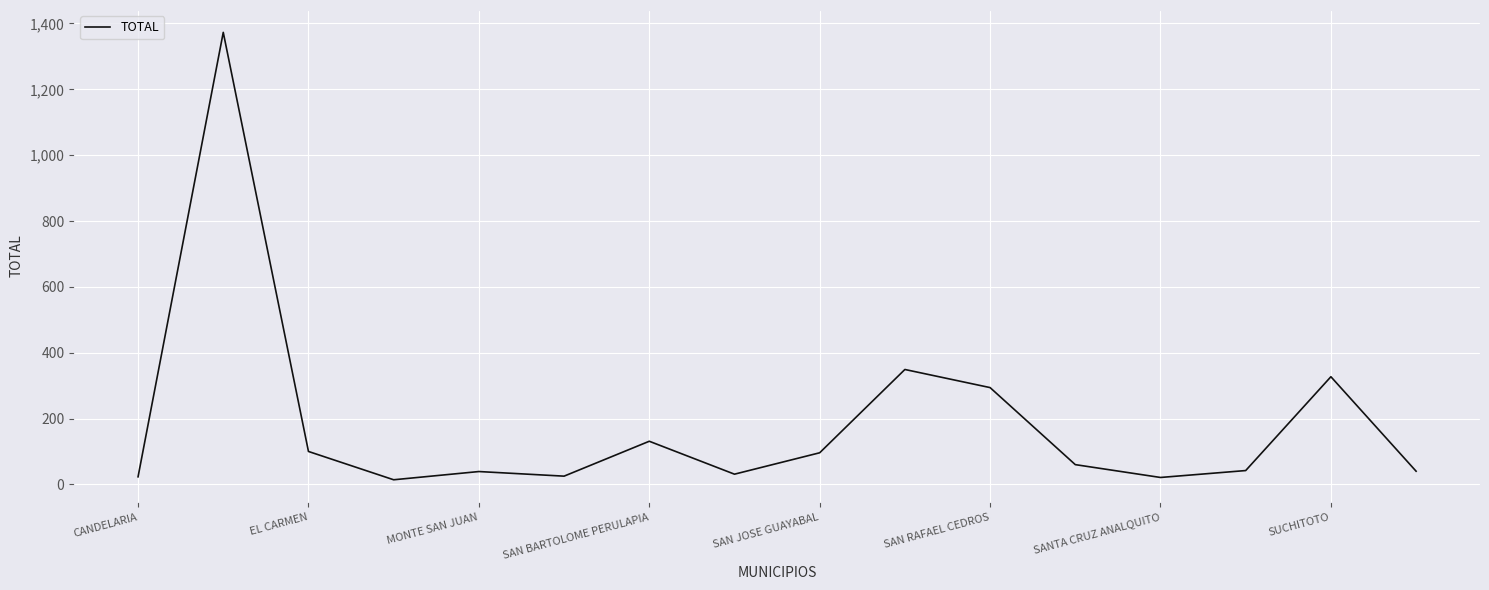

How many values are below 60?

8